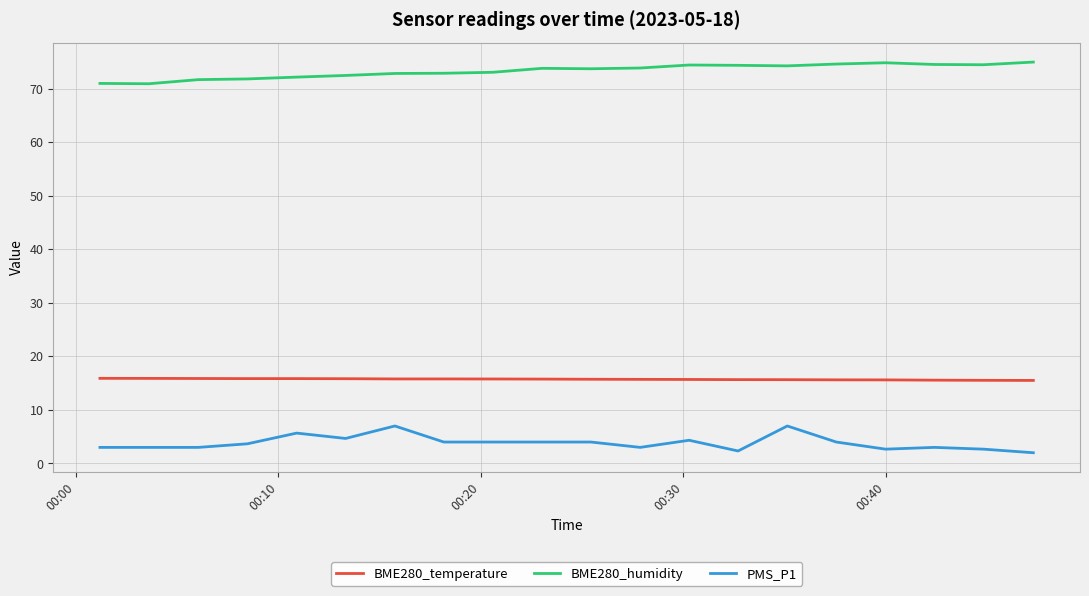

Rank the series by their maximum value, from lowest to highest.

PMS_P1, BME280_temperature, BME280_humidity